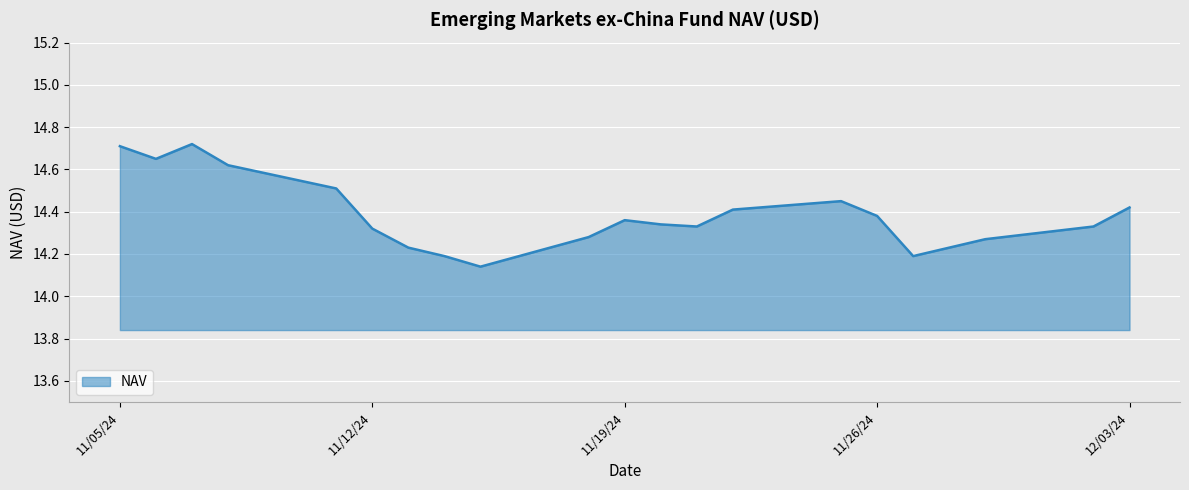

Rank the categories by value from lowest to highest.

11/15/2024, 11/27/2024, 11/14/2024, 11/13/2024, 11/29/2024, 11/18/2024, 11/12/2024, 12/02/2024, 11/21/2024, 11/20/2024, 11/19/2024, 11/26/2024, 11/22/2024, 12/03/2024, 11/25/2024, 11/11/2024, 11/08/2024, 11/06/2024, 11/05/2024, 11/07/2024